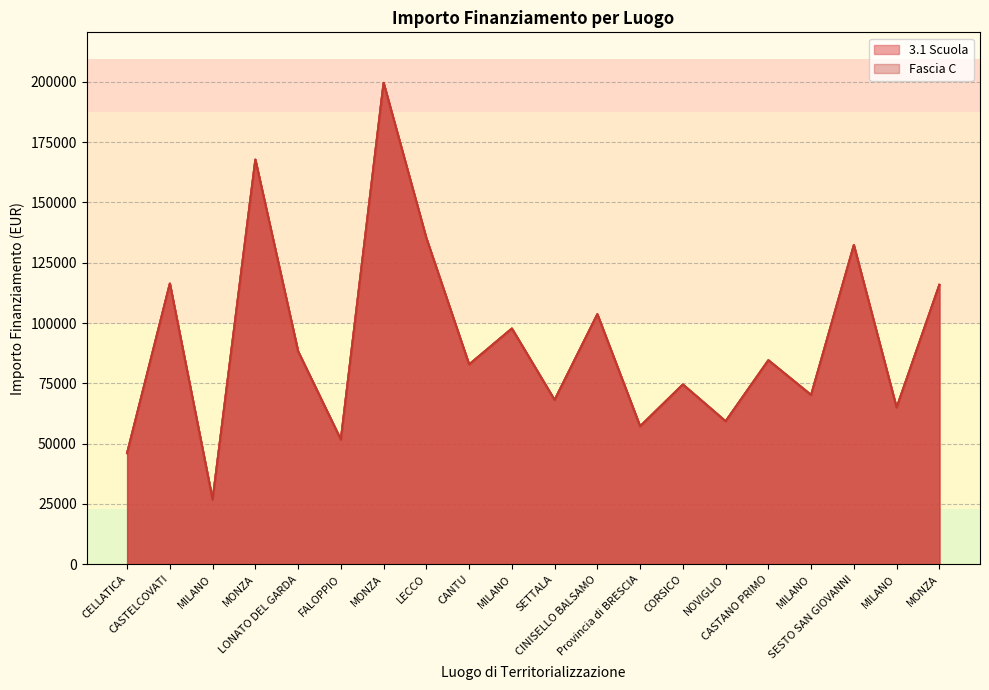

Reading right to left, what are all the values shown in this chart?

3.1 Scuola: 115789.8	64886.6	132279.7	70120.9	84538.8	59229.0	74486.0	57160.7	103619.9	68057.8	97694.9	82798.6	135157.2	199567.7	51620.1	88213.8	167724.8	26730.0	116324.6	46044.5
Fascia C: 115789.8	64886.6	132279.7	70120.9	84538.8	59229.0	74486.0	57160.7	103619.9	68057.8	97694.9	82798.6	135157.2	199567.7	51620.1	88213.8	167724.8	26730.0	116324.6	46044.5